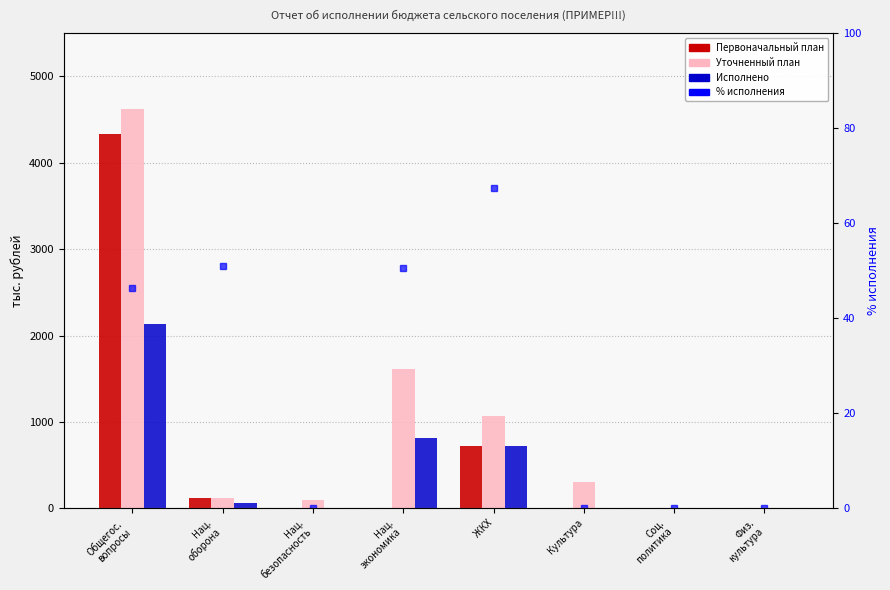

Which label corresponds to the smallest value in the chart?

Нац.
безопасность